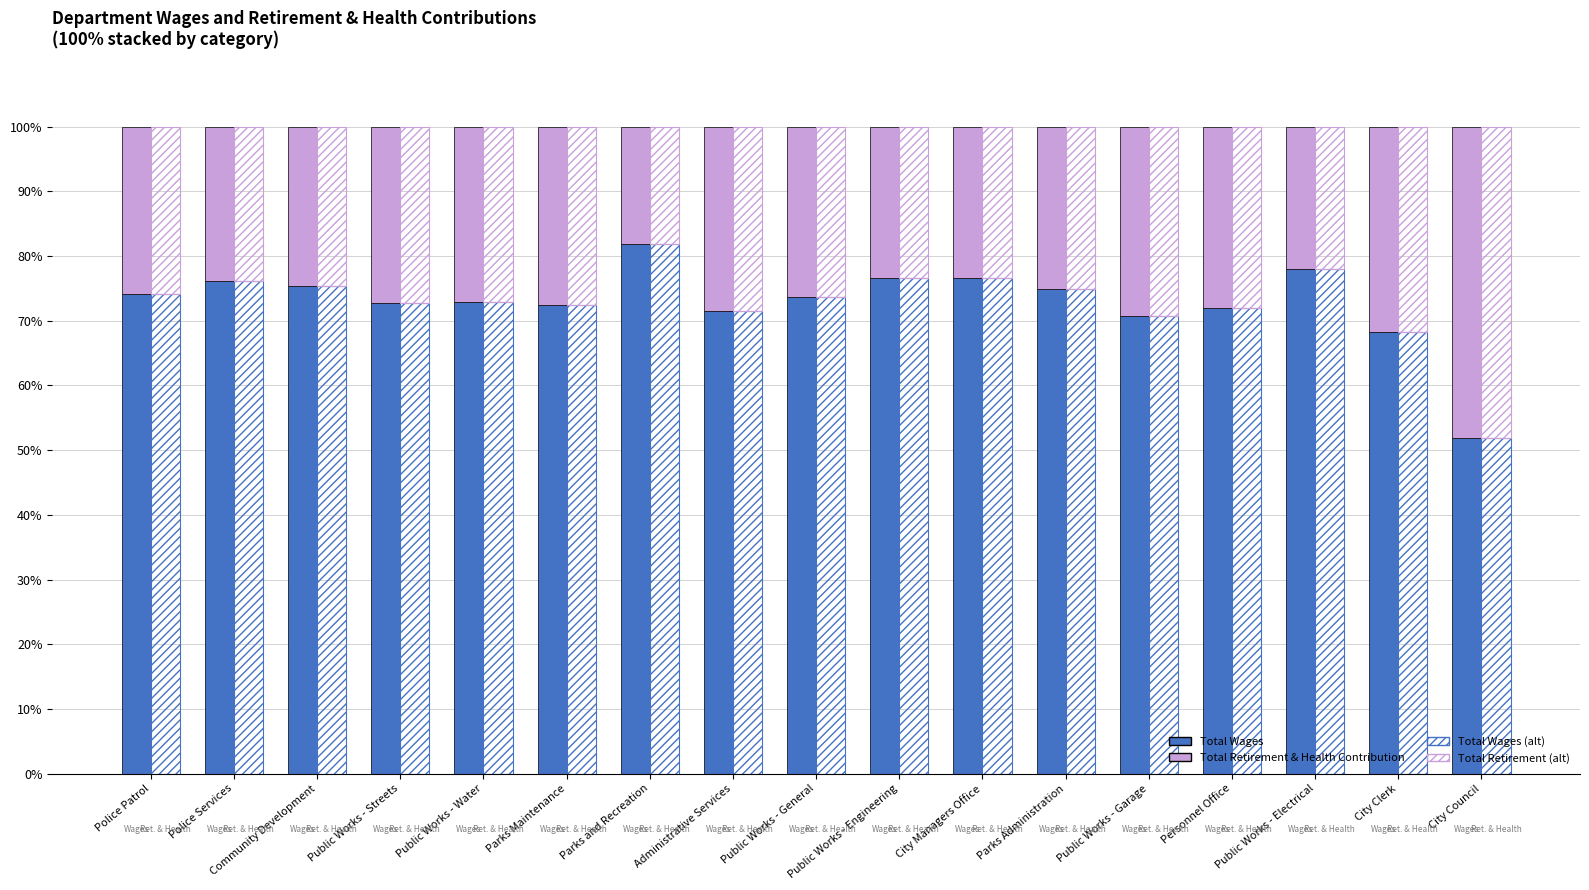

List the series in order of their overall mean, lowest first.

Total Retirement & Health Contribution, Total Wages